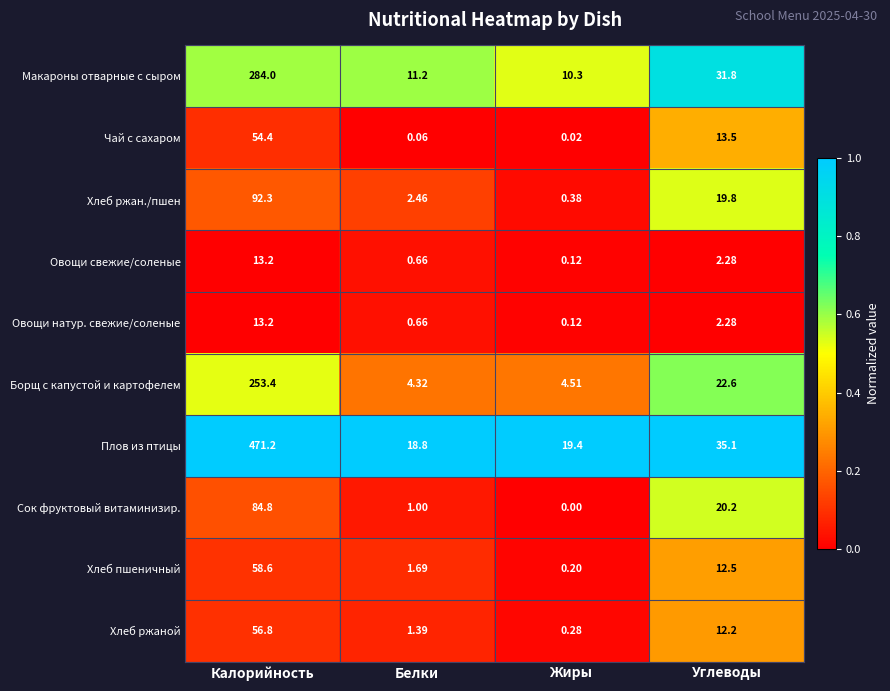

At how many categories does at least one series exceed 0?

4